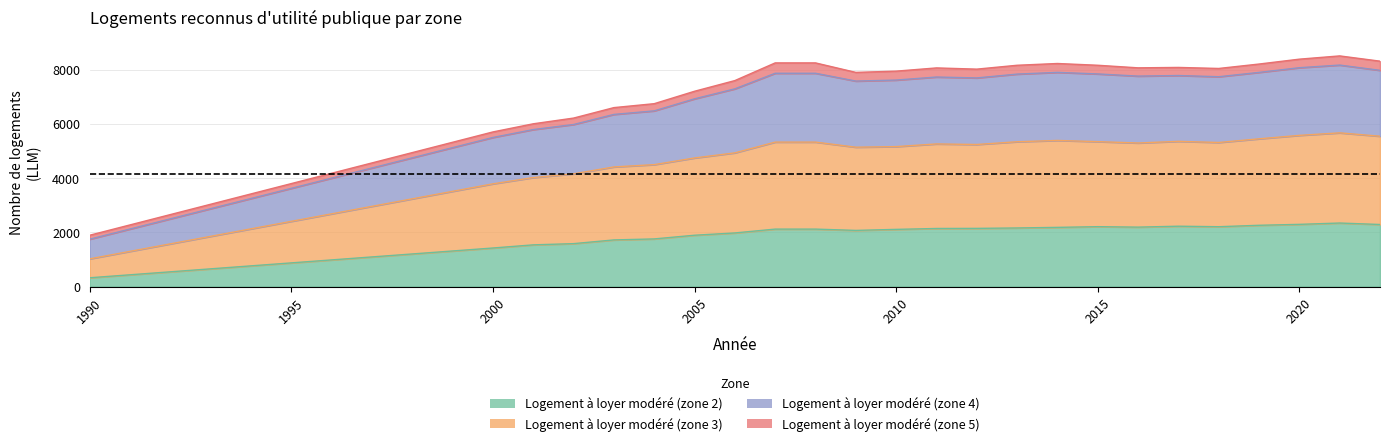

Where is the first local minimum for Logement à loyer modéré (zone 2)?

2009